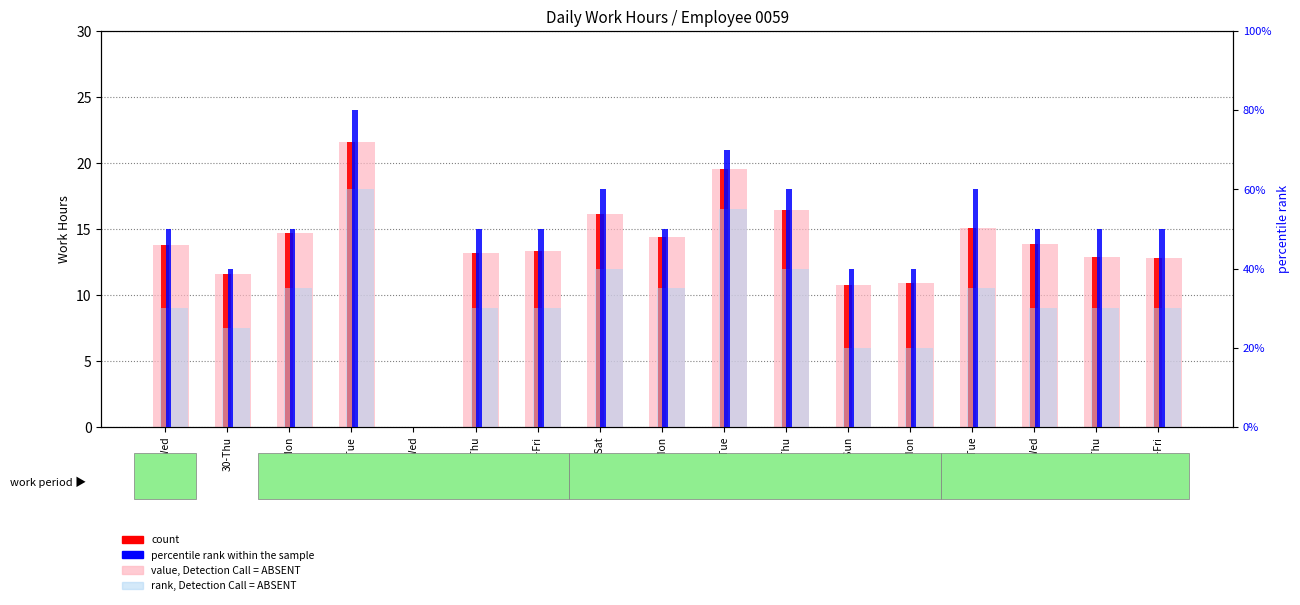

Reading right to left, extract all data points from this chart.

value, Detection Call = ABSENT: 21-Fri=12.8	20-Thu=12.9	19-Wed=13.9	18-Tue=15.1	17-Mon=10.9	16-Sun=10.8	13-Thu=16.4	11-Tue=19.6	10-Mon=14.4	8-Sat=16.1	7-Fri=13.3	6-Thu=13.2	5-Wed=0.0	4-Tue=21.6	3-Mon=14.7	30-Thu=11.6	29-Wed=13.8
count: 21-Fri=12.8	20-Thu=12.9	19-Wed=13.9	18-Tue=15.1	17-Mon=10.9	16-Sun=10.8	13-Thu=16.4	11-Tue=19.6	10-Mon=14.4	8-Sat=16.1	7-Fri=13.3	6-Thu=13.2	5-Wed=0.0	4-Tue=21.6	3-Mon=14.7	30-Thu=11.6	29-Wed=13.8
percentile rank within the sample: 21-Fri=0.5	20-Thu=0.5	19-Wed=0.5	18-Tue=0.6	17-Mon=0.4	16-Sun=0.4	13-Thu=0.6	11-Tue=0.7	10-Mon=0.5	8-Sat=0.6	7-Fri=0.5	6-Thu=0.5	5-Wed=0.0	4-Tue=0.8	3-Mon=0.5	30-Thu=0.4	29-Wed=0.5
rank, Detection Call = ABSENT: 21-Fri=0.3	20-Thu=0.3	19-Wed=0.3	18-Tue=0.3	17-Mon=0.2	16-Sun=0.2	13-Thu=0.4	11-Tue=0.6	10-Mon=0.3	8-Sat=0.4	7-Fri=0.3	6-Thu=0.3	5-Wed=0.0	4-Tue=0.6	3-Mon=0.3	30-Thu=0.2	29-Wed=0.3